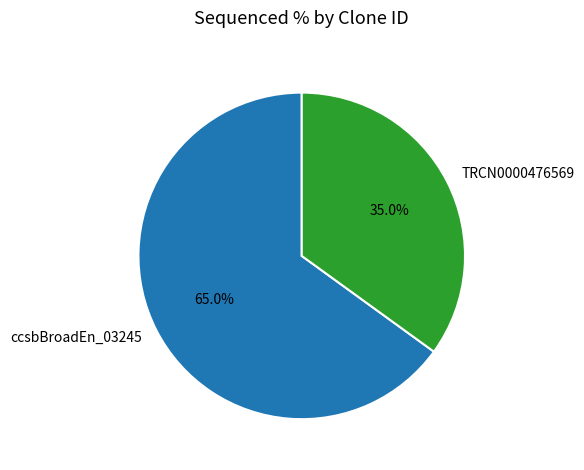

Does ccsbBroadEn_03245 represent more than half of the total?

Yes